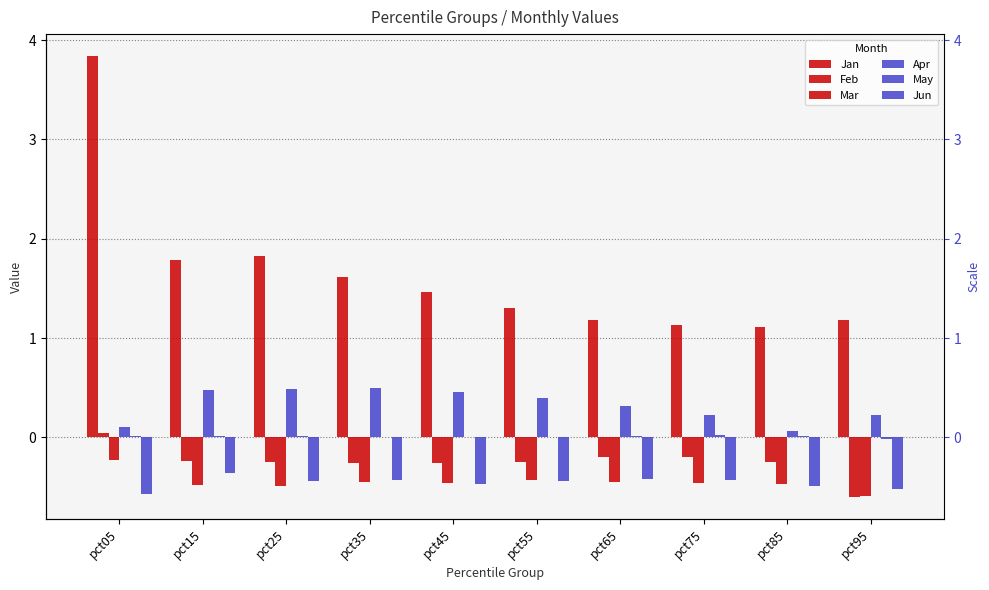

What is the sum of all May values?

0.1